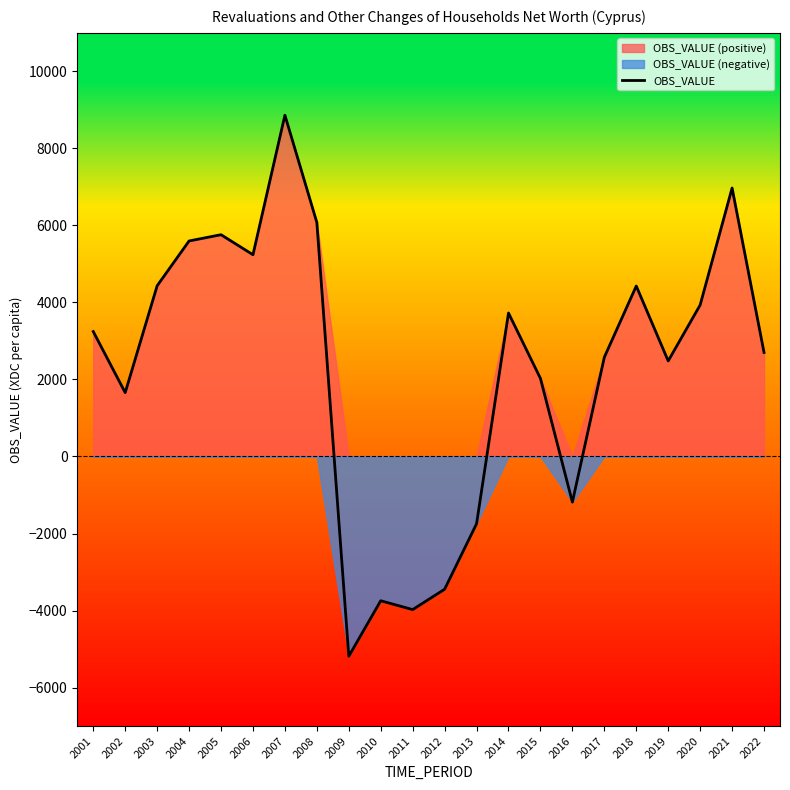

Which category has the lowest value in the OBS_VALUE series?

2009